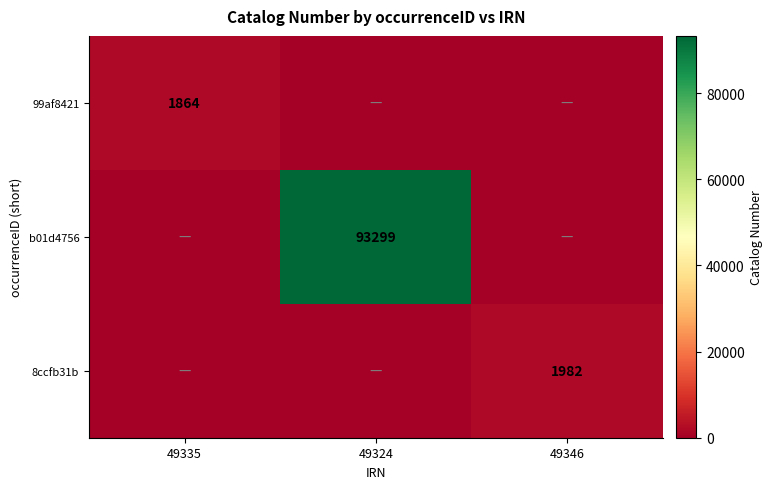

True or false: 99af8421 has a value of 1864 at 49335.

True